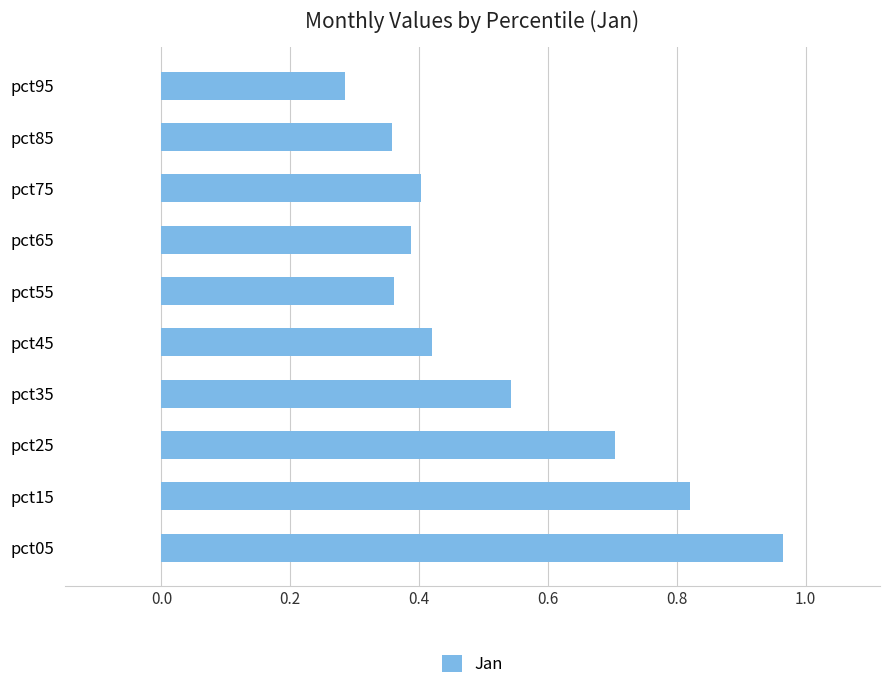

What is the sum of the values at pct25 and pct65?

1.1